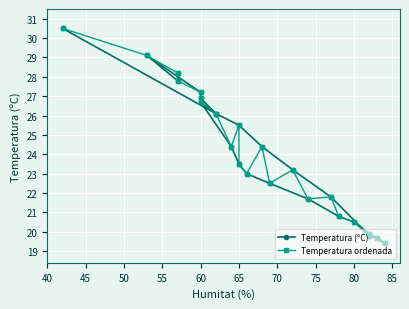

What is the sum of all Temperatura (ºC) values?

578.7